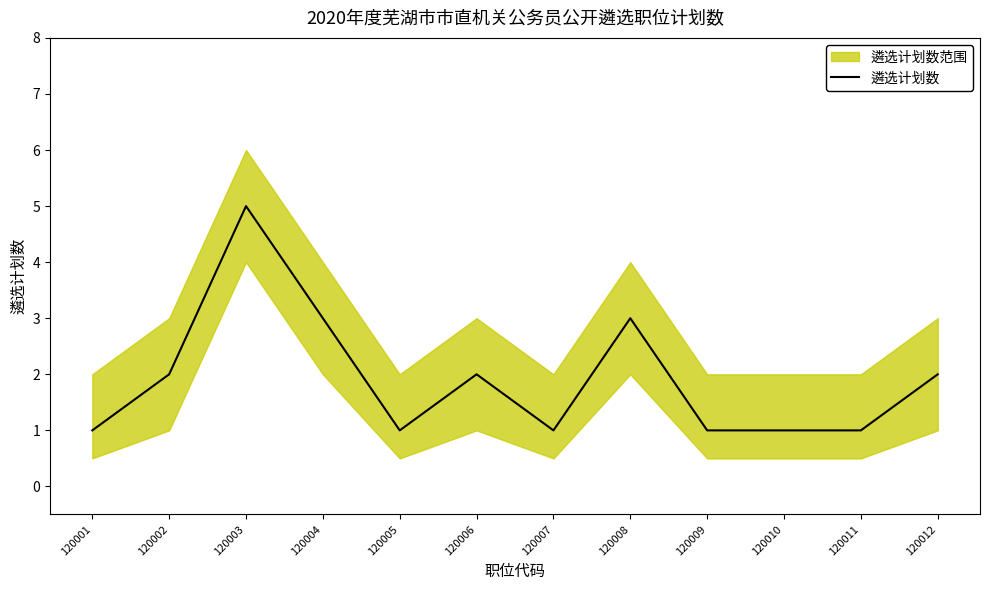

Which label corresponds to the largest value in the chart?

120003